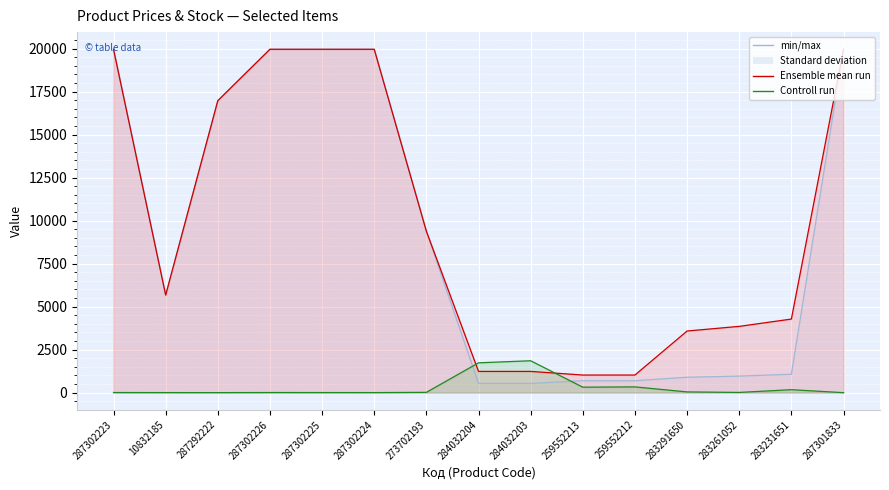

At which category does Залишок reach its first local valley?

287292222